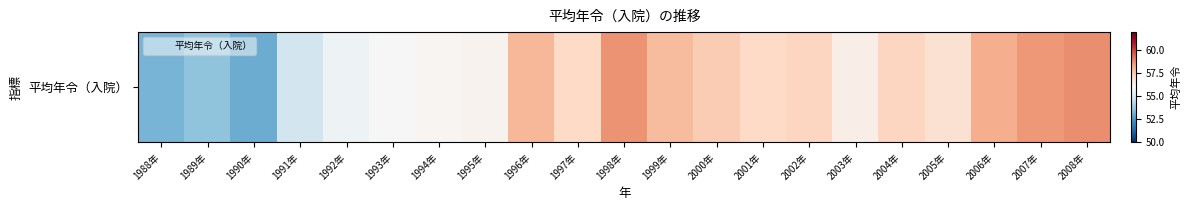

List the labels in order of value, largest first.

2008年, 1998年, 2007年, 2006年, 1996年, 1999年, 2000年, 2002年, 2004年, 1997年, 2001年, 2005年, 2003年, 1995年, 1994年, 1993年, 1992年, 1991年, 1989年, 1988年, 1990年